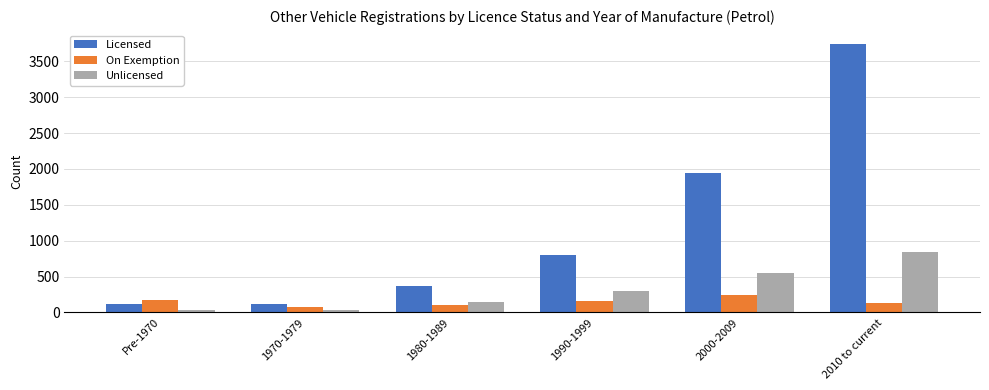

What are all the series names shown in the legend?

Licensed, On Exemption, Unlicensed